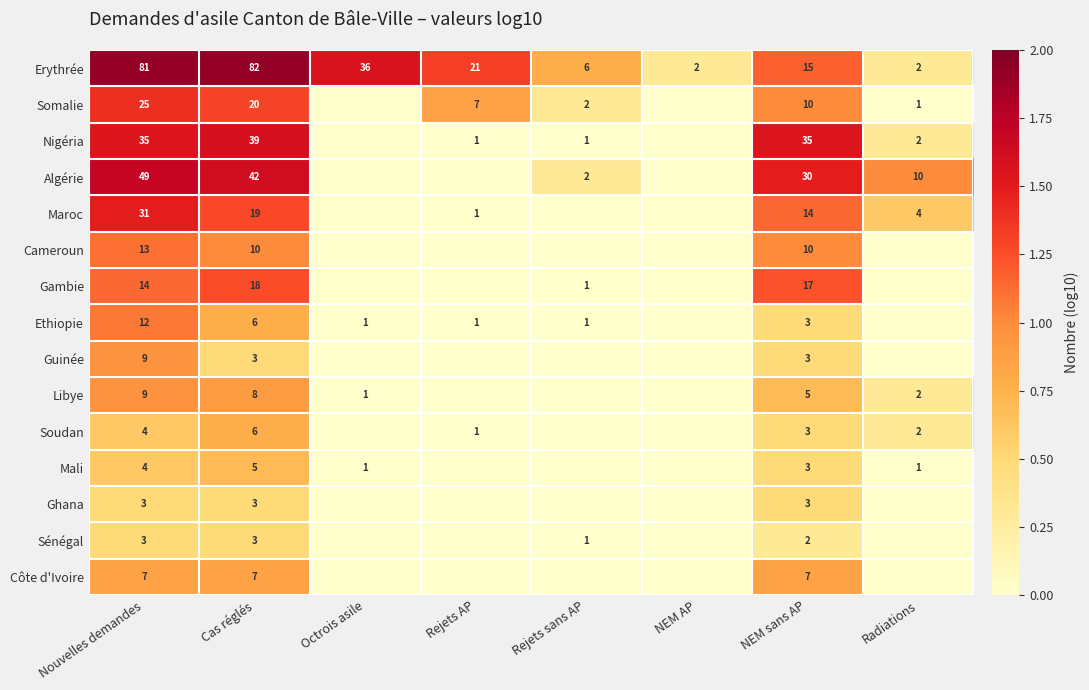

What is the total value across all series at Nouvelles demandes?

299